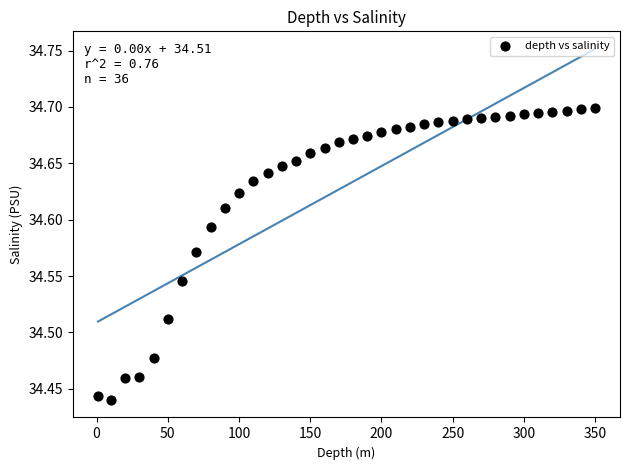

What is the range of Y values (max minus min)?

0.3